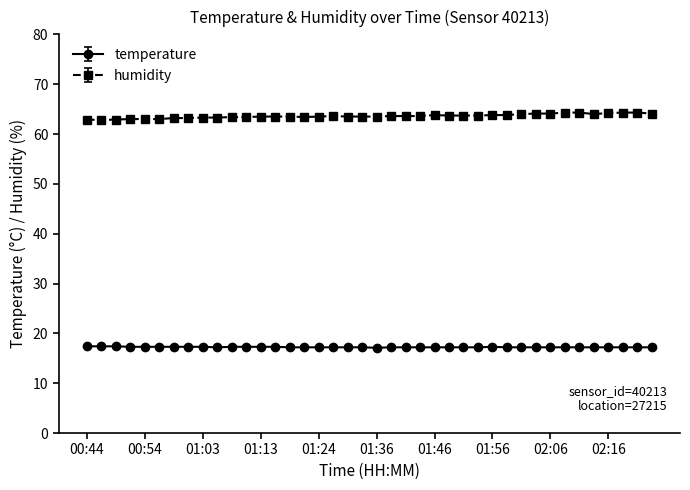

True or false: humidity and temperature intersect in this chart.

False